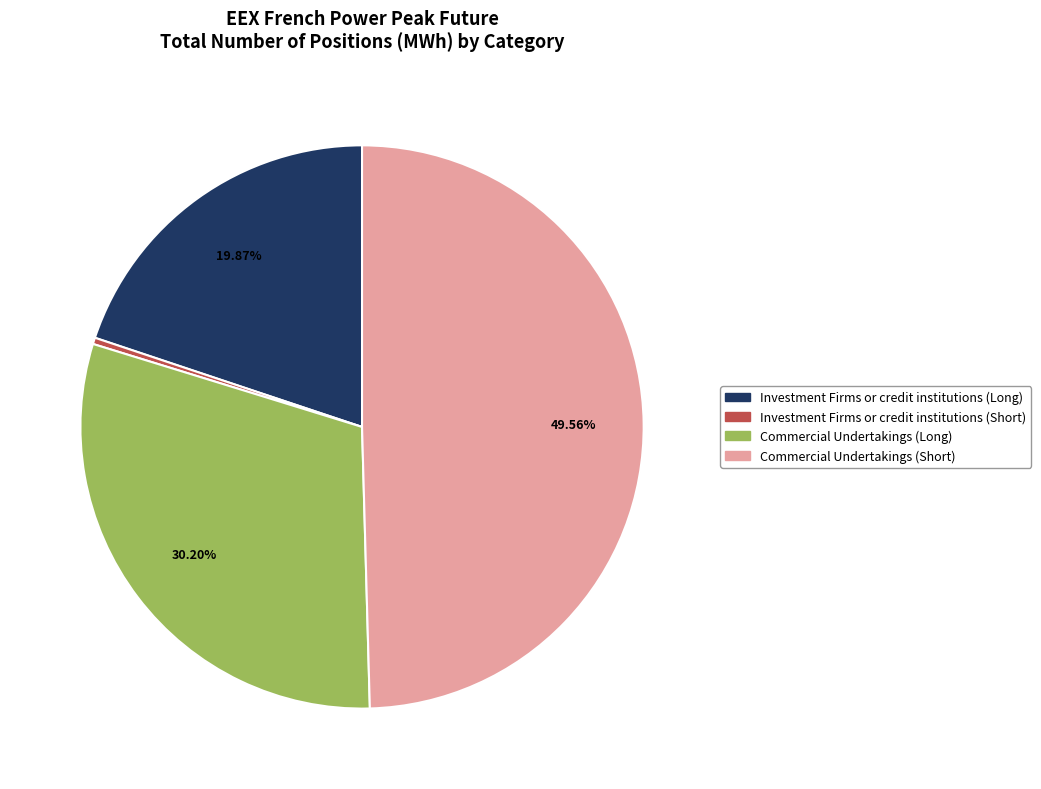

Does any single category account for the majority?

No